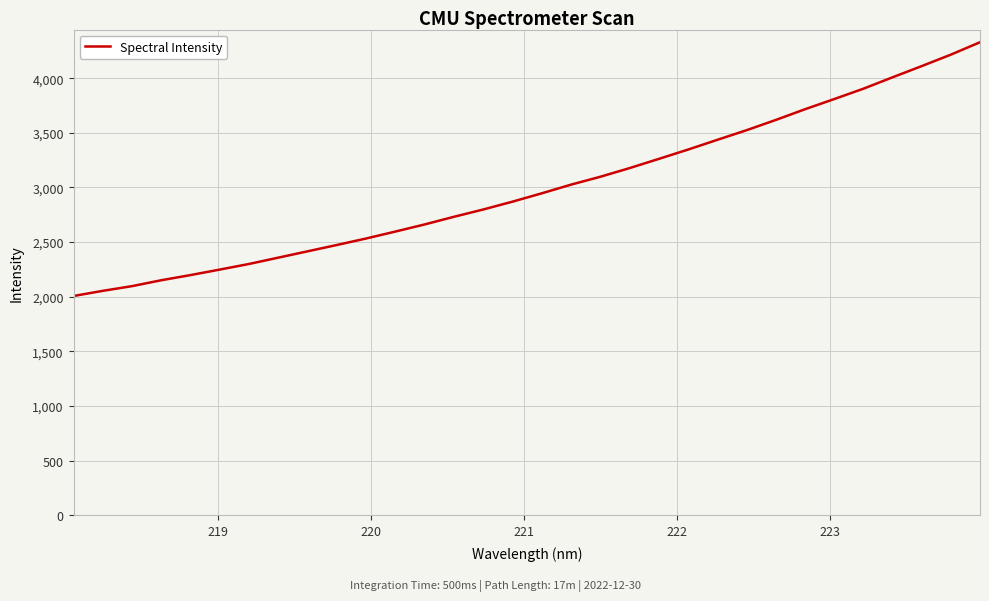

What is the difference between the maximum and minimum values?

2322.7